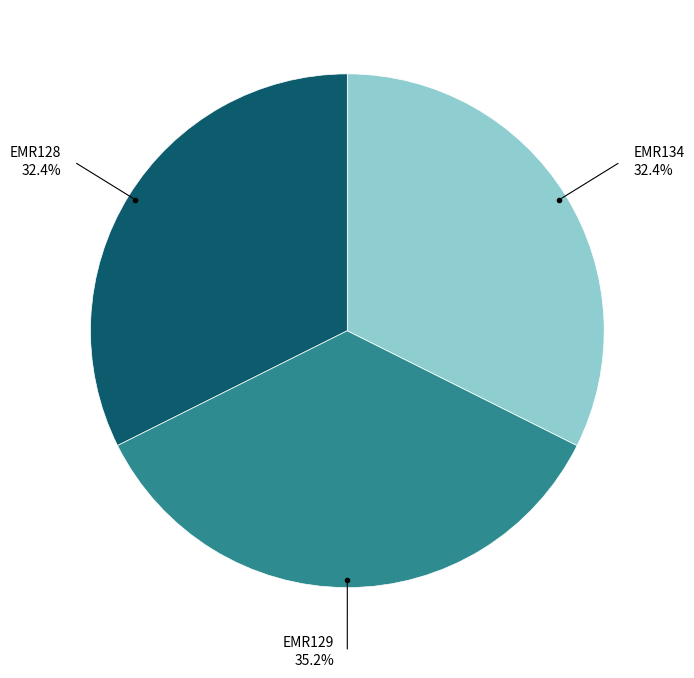

Do EMR129 and EMR134 together represent more than half of the pie?

Yes